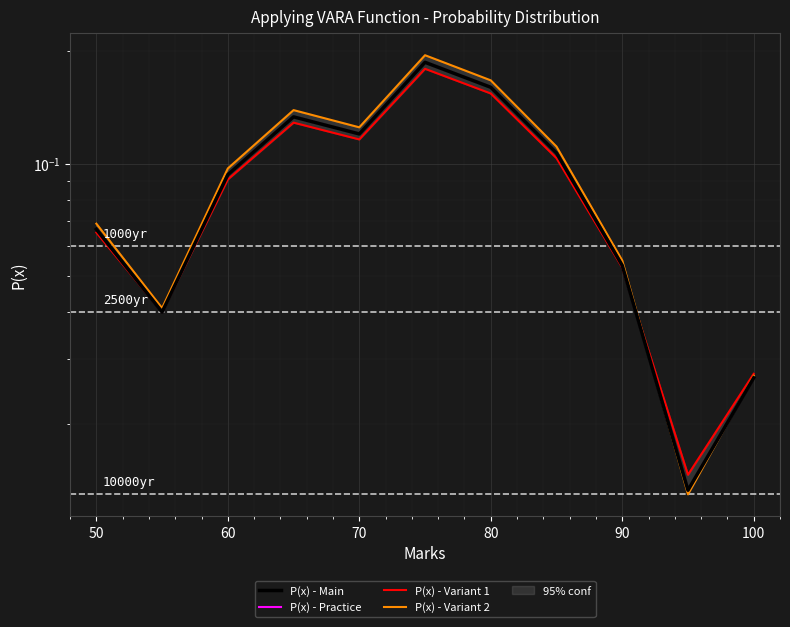

What is the difference between the maximum and minimum values in the P(x) - Practice series?

0.2